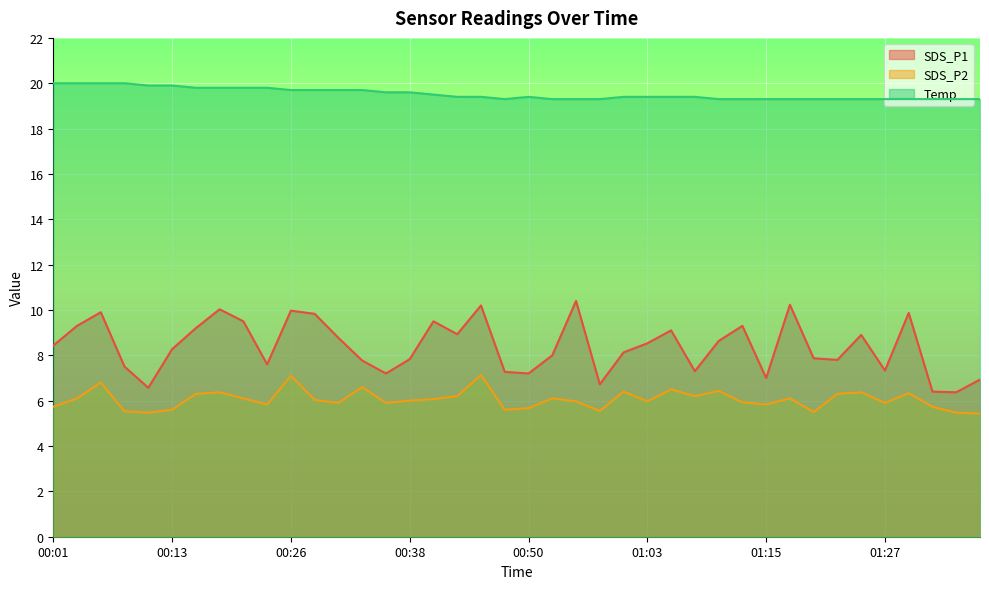

At which label does SDS_P1 first exceed 8?

00:01